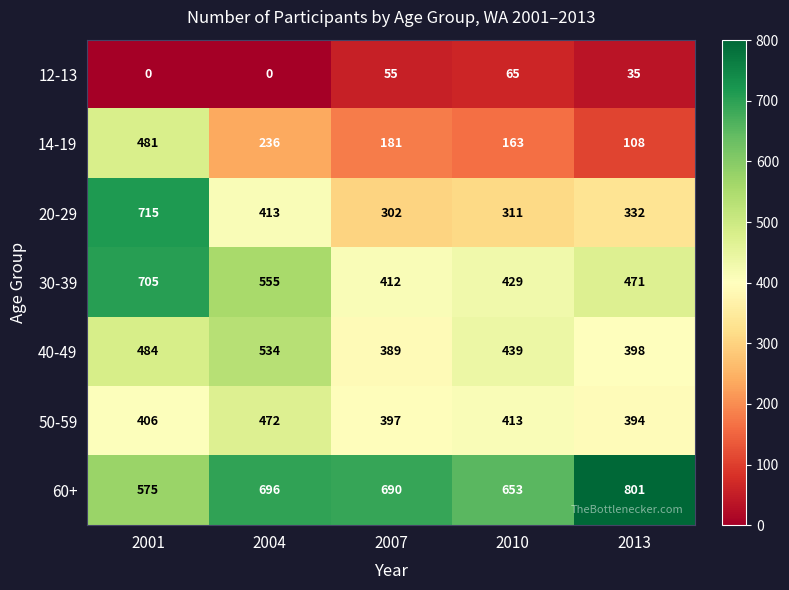

Which series has the largest total across all categories?

60+